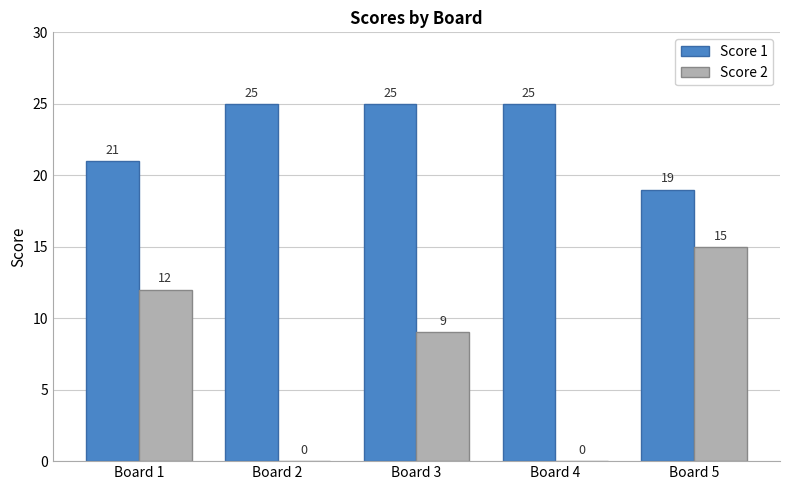

What is the highest value of the Score 2 series?

15